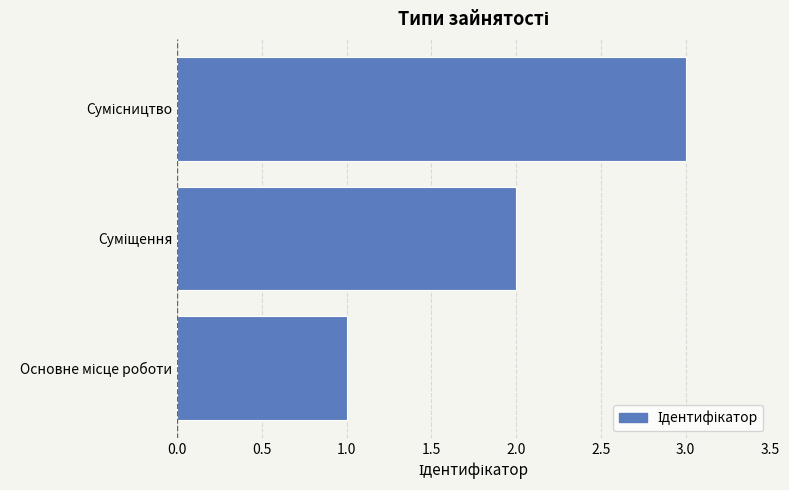

What is the maximum value shown in the chart?

3